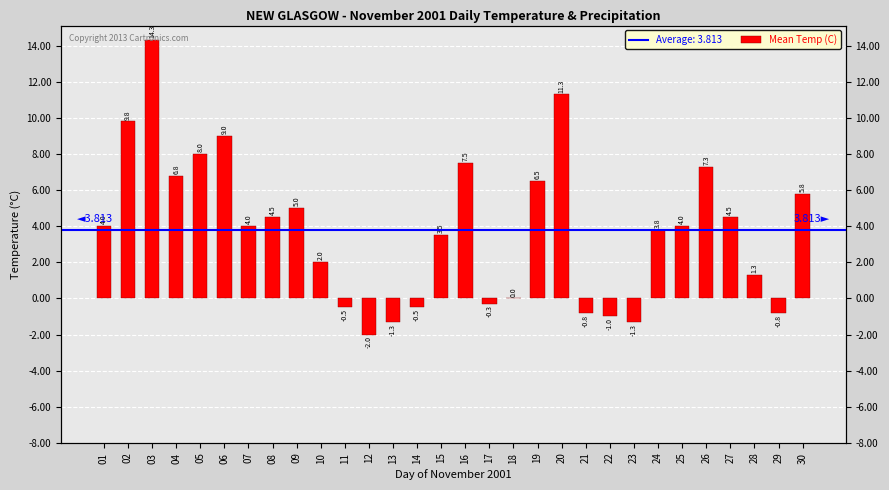

Rank the categories by value from lowest to highest.

12, 13, 23, 22, 21, 29, 11, 14, 17, 18, 28, 10, 15, 24, 01, 07, 25, 08, 27, 09, 30, 19, 04, 26, 16, 05, 06, 02, 20, 03